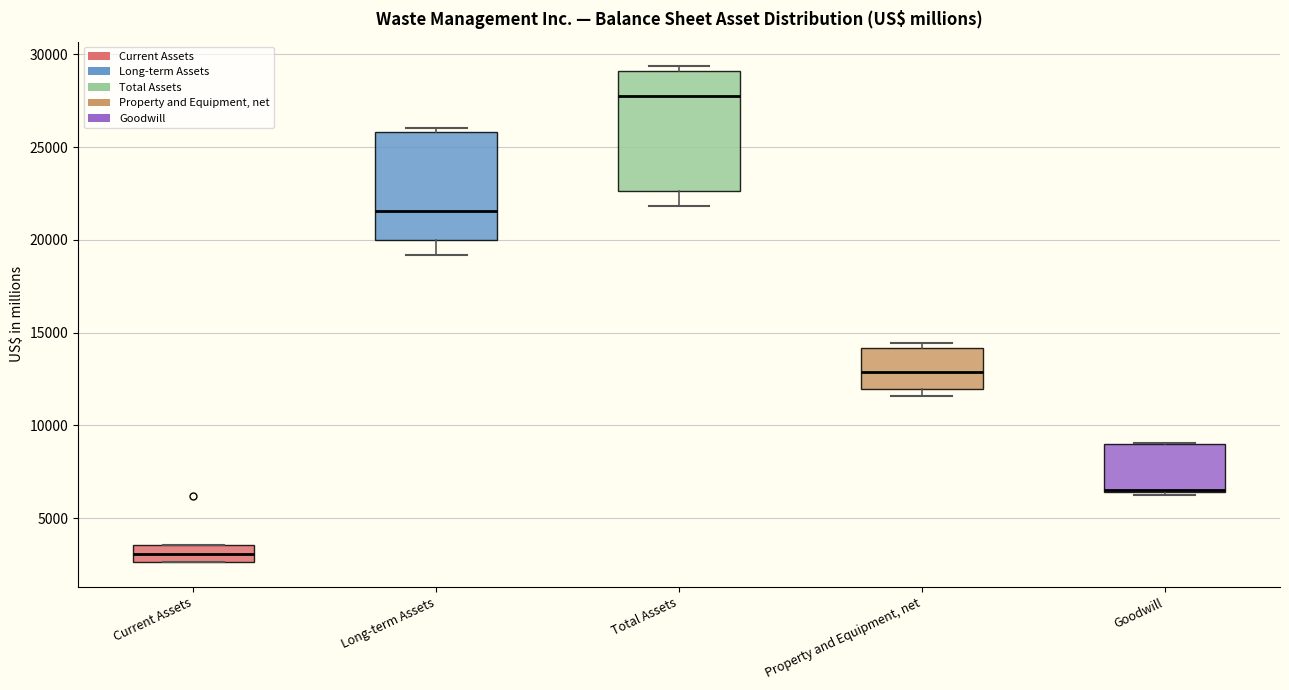

Reading left to right, transcribe this box plot: for each box, give where its median line is, the range the box spans, and where its two whiskers end, as read against the y-axis. The values are not printed on the chart, so give them approximately, as read against the axis.

Current Assets: median 3000, box 2500 to 3500, whiskers 2500 to 3500
Long-term Assets: median 21500, box 20000 to 26000, whiskers 19000 to 26000 (just above the box's upper edge)
Total Assets: median 27500, box 22500 to 29000, whiskers 22000 to 29500
Property and Equipment, net: median 13000, box 12000 to 14000, whiskers 11500 to 14500
Goodwill: median 6500 (drawn on the box's lower edge), box 6500 to 9000, whiskers 6000 to 9000